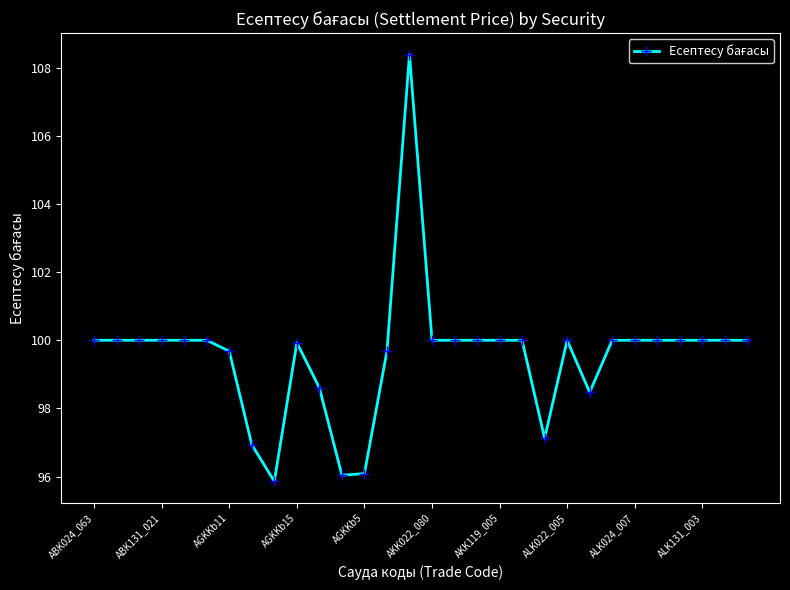

True or false: the data has more than 1 interior local peaks.

True